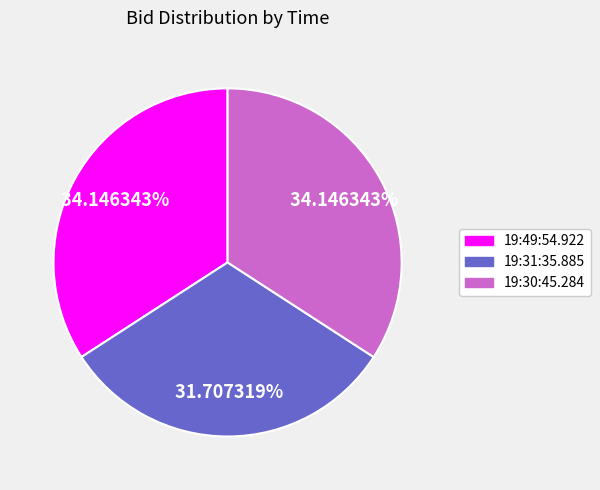

Is it true that 19:31:35.885 is 22% of the pie?

False